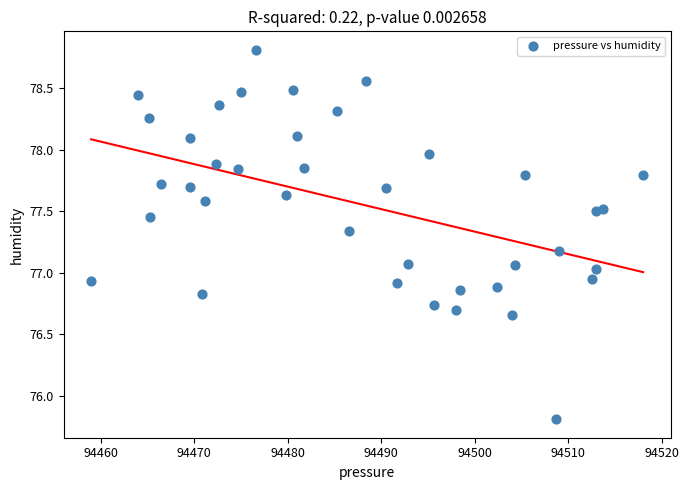

What is the range of Y values (max minus min)?

3.0